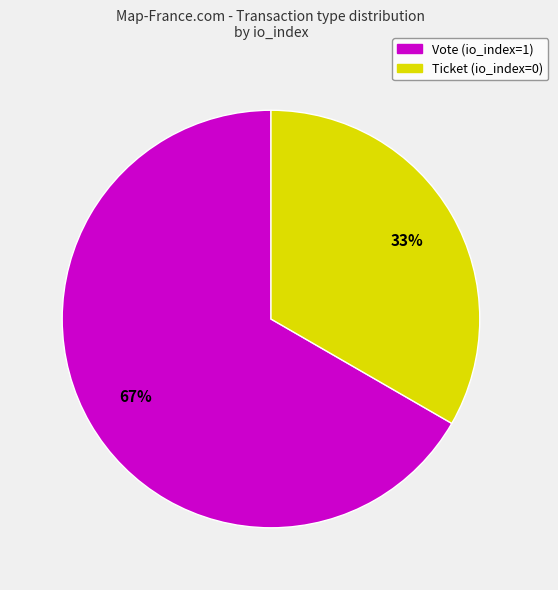

To the nearest percent, what is the combined percentage of Ticket (io_index=0) and Vote (io_index=1)?

100%